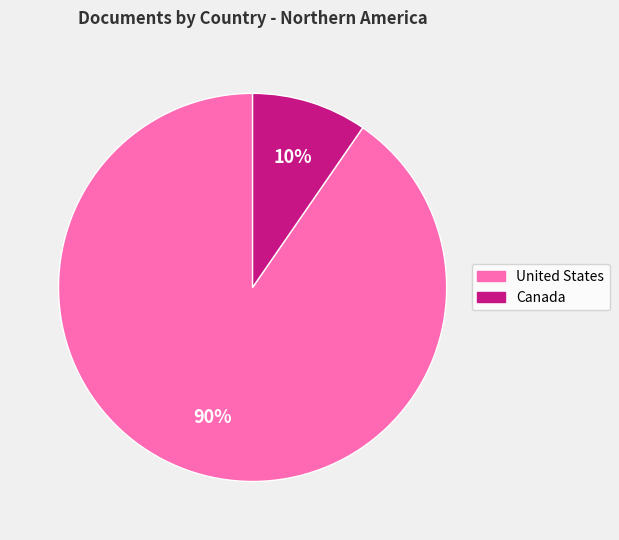

To the nearest percent, what portion does United States represent?

90%